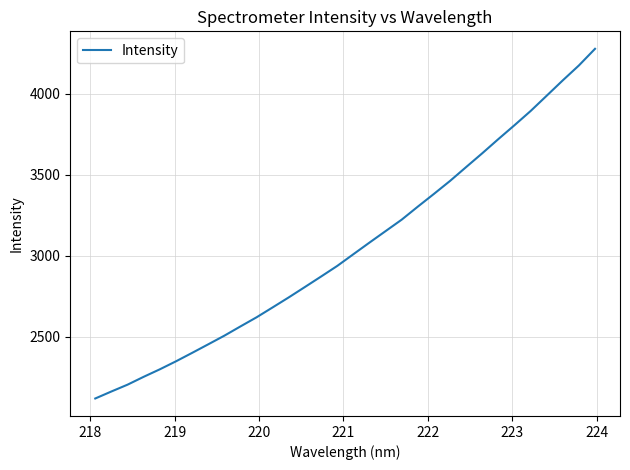

What is the smallest value displayed?

2118.6